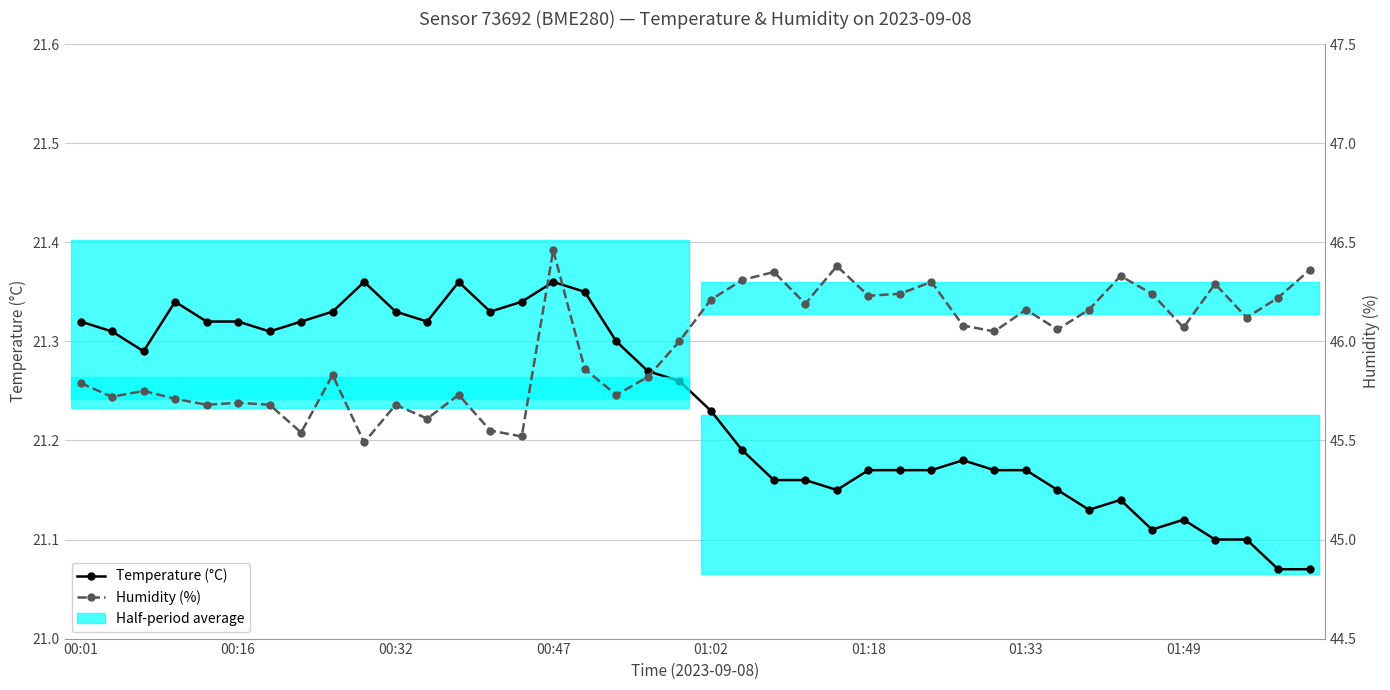

Between 00:01 and 27, which series saw the biggest shift?

Humidity (%)